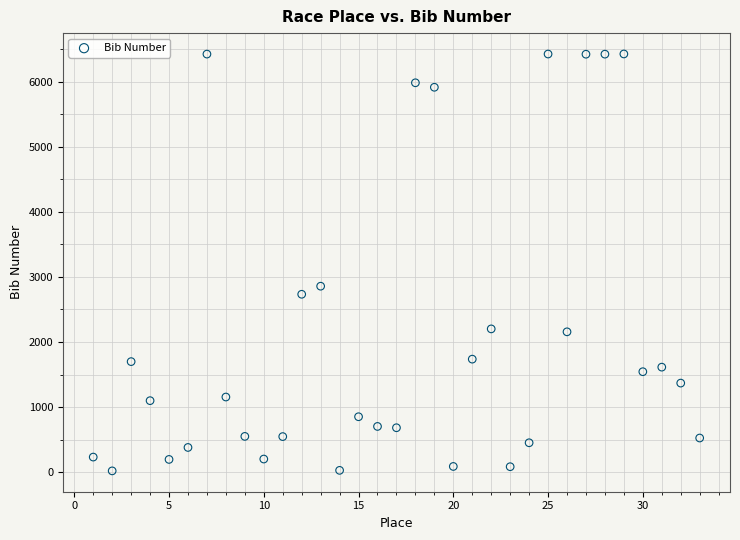

What is the range of X values (max minus min)?

32